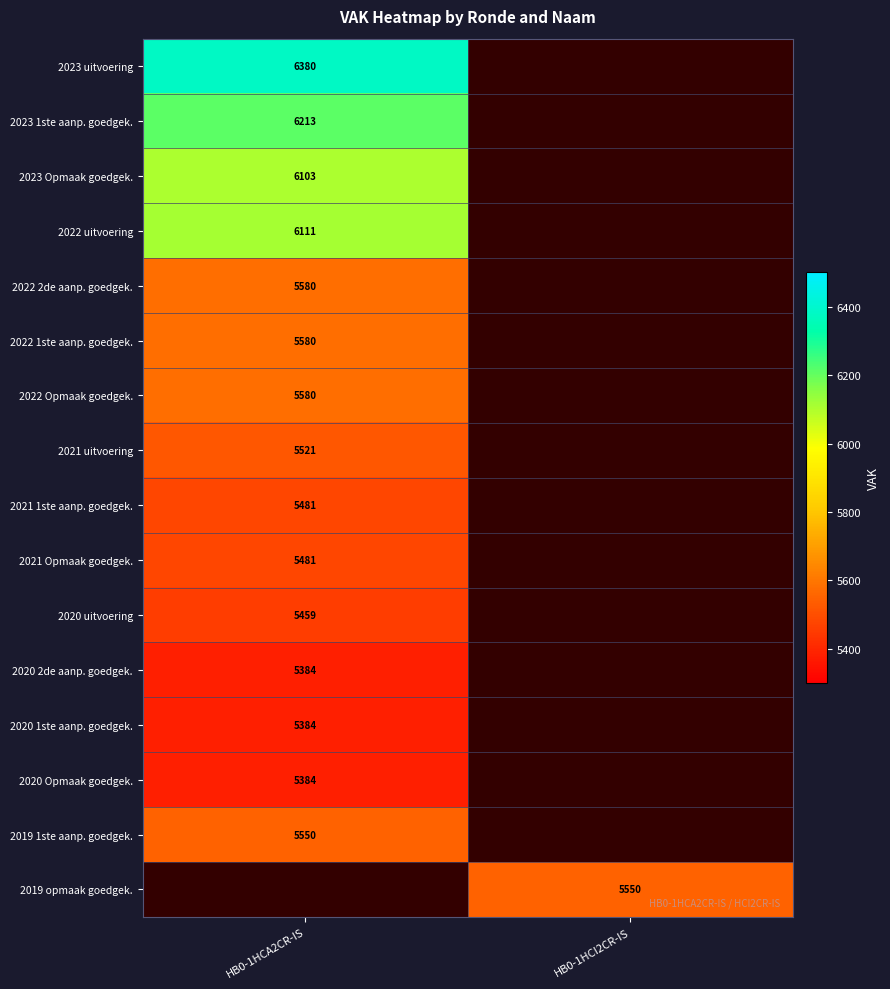

The value of 2021 1ste aanp. goedgek. at HB0-1HCA2CR-IS is 5481. True or false?

True